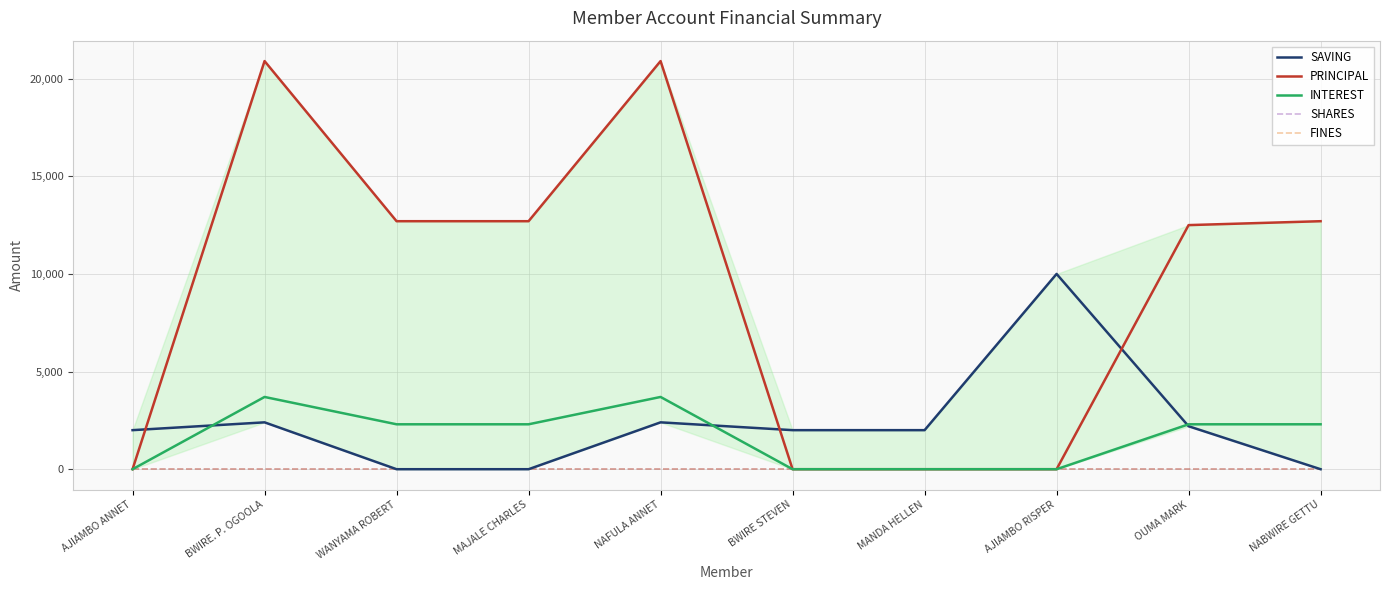

Reading left to right, list all the values displayed in this chart.

SAVING: AJIAMBO ANNET=2000	BWIRE. P. OGOOLA=2400	WANYAMA ROBERT=0	MAJALE CHARLES=0	NAFULA ANNET=2400	BWIRE STEVEN=2000	MANDA HELLEN=2000	AJIAMBO RISPER=10000	OUMA MARK=2200	NABWIRE GETTU=0
PRINCIPAL: AJIAMBO ANNET=0	BWIRE. P. OGOOLA=20900	WANYAMA ROBERT=12700	MAJALE CHARLES=12700	NAFULA ANNET=20900	BWIRE STEVEN=0	MANDA HELLEN=0	AJIAMBO RISPER=0	OUMA MARK=12500	NABWIRE GETTU=12700
INTEREST: AJIAMBO ANNET=0	BWIRE. P. OGOOLA=3700	WANYAMA ROBERT=2300	MAJALE CHARLES=2300	NAFULA ANNET=3700	BWIRE STEVEN=0	MANDA HELLEN=0	AJIAMBO RISPER=0	OUMA MARK=2300	NABWIRE GETTU=2300
SHARES: AJIAMBO ANNET=0	BWIRE. P. OGOOLA=0	WANYAMA ROBERT=0	MAJALE CHARLES=0	NAFULA ANNET=0	BWIRE STEVEN=0	MANDA HELLEN=0	AJIAMBO RISPER=0	OUMA MARK=0	NABWIRE GETTU=0
FINES: AJIAMBO ANNET=0	BWIRE. P. OGOOLA=0	WANYAMA ROBERT=0	MAJALE CHARLES=0	NAFULA ANNET=0	BWIRE STEVEN=0	MANDA HELLEN=0	AJIAMBO RISPER=0	OUMA MARK=0	NABWIRE GETTU=0